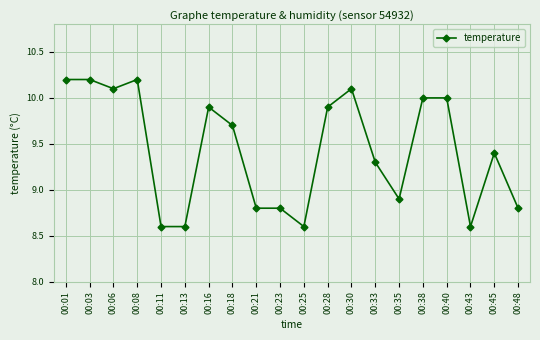

What is the smallest value displayed?

8.6